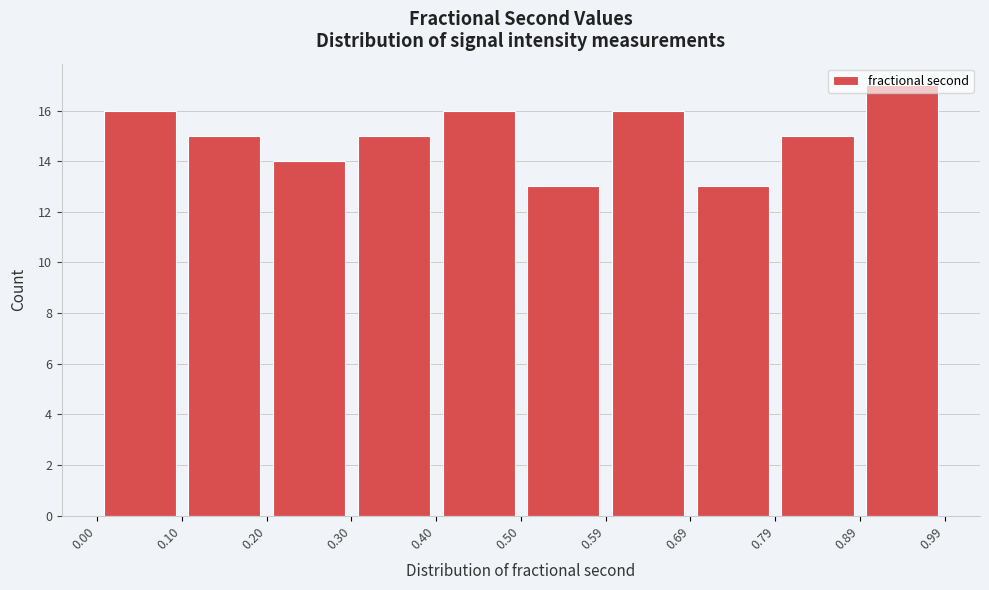

What is the height of the bar covering 0.59 to 0.69 on the x-axis? The values are not printed on the chart, so give them approximately, as read against the axis.

16